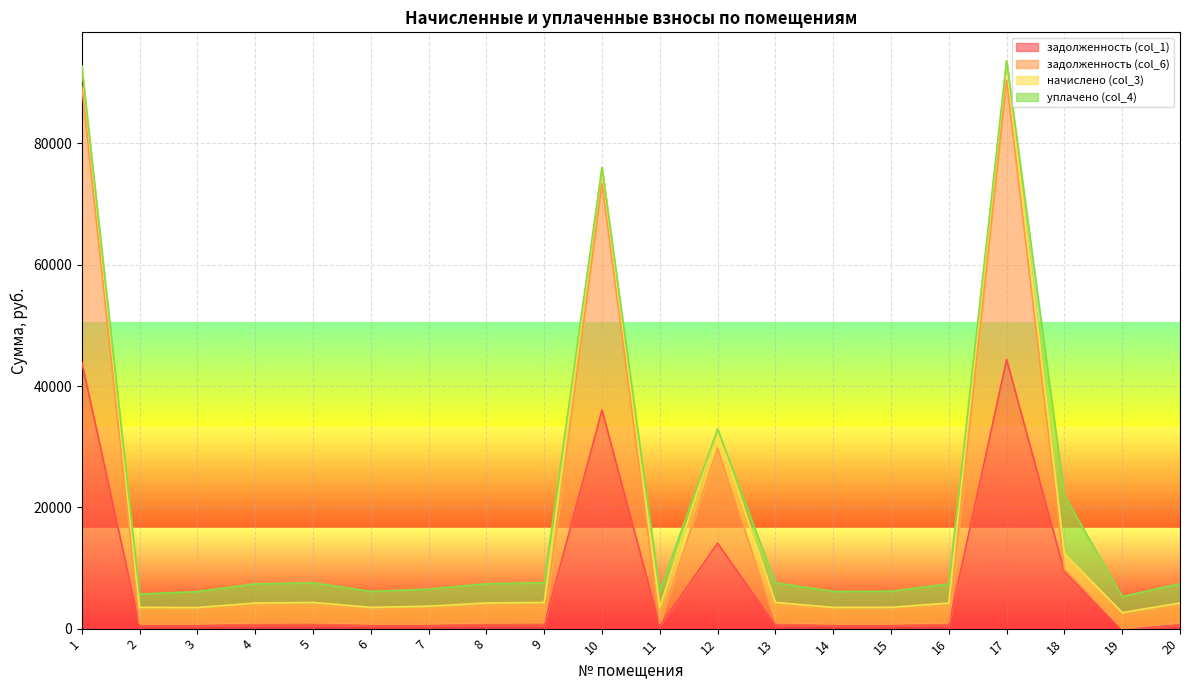

True or false: задолженность (col_6) and задолженность (col_1) intersect in this chart.

False